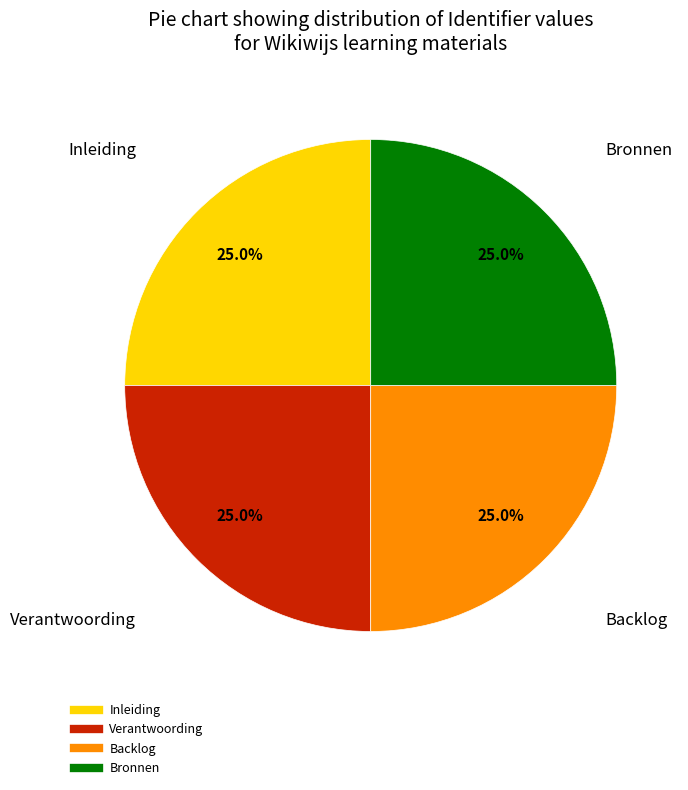

What portion of the pie excludes Backlog?

75.0%